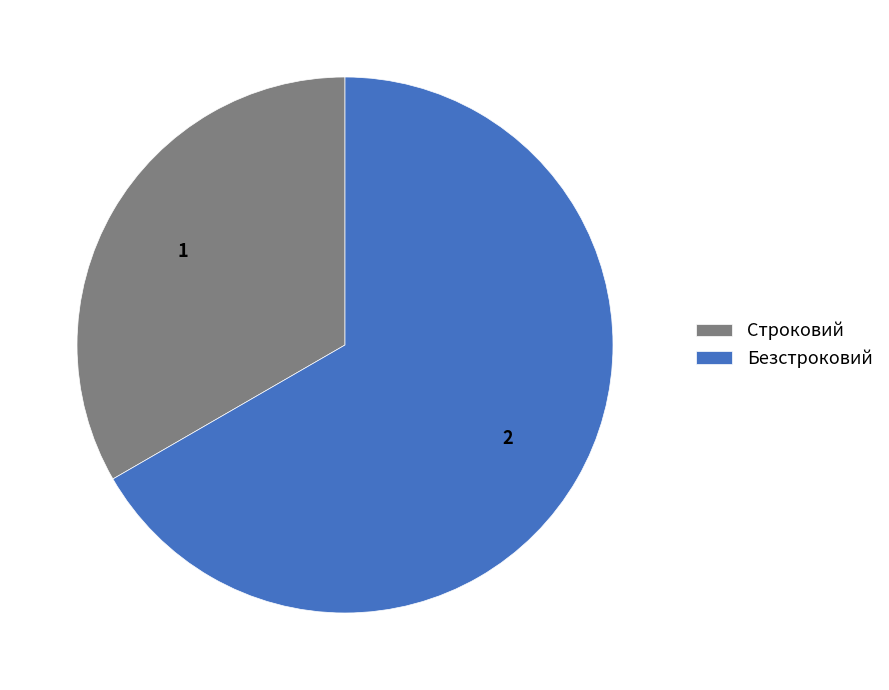

Which has a higher value, Строковий or Безстроковий?

Безстроковий